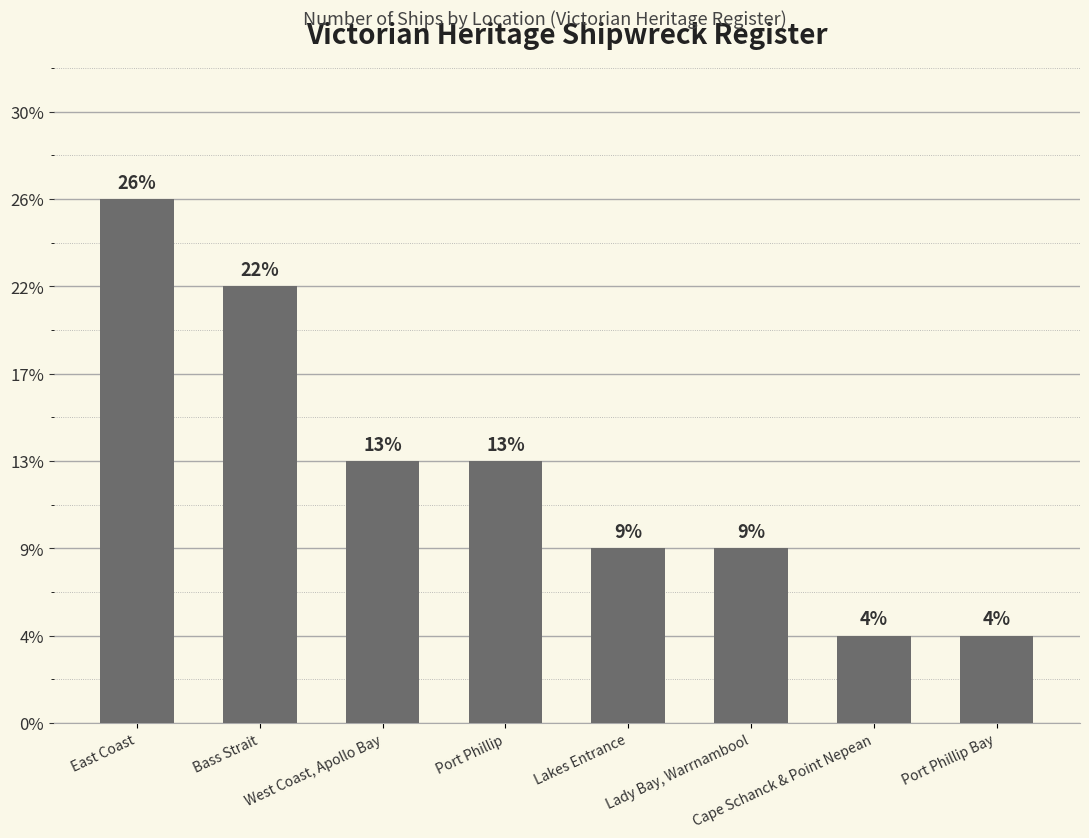

Does the chart contain any negative values?

No